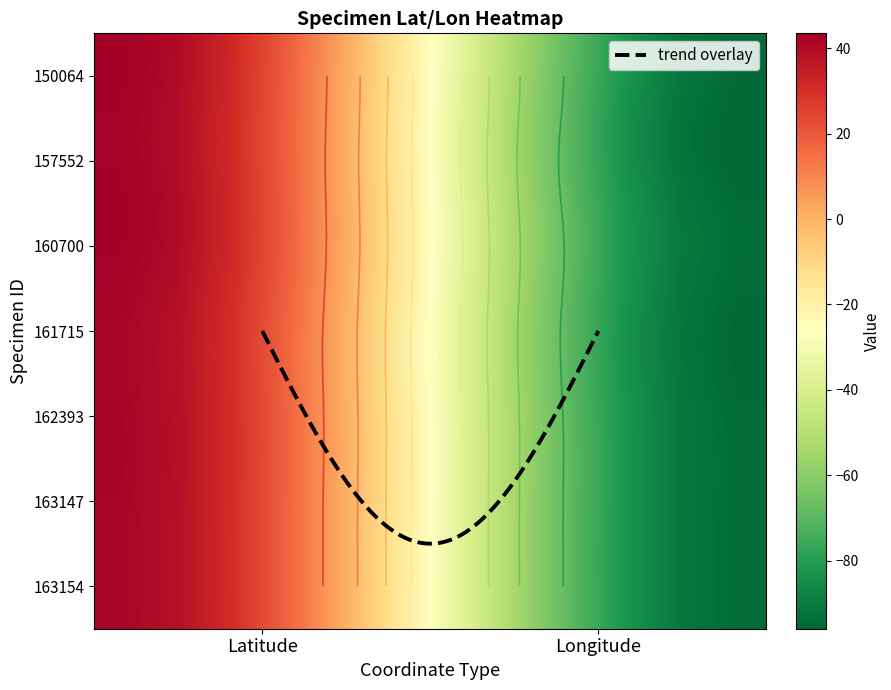

List the series in order of their peak value, lowest first.

161715, 163147, 163154, 162393, 157552, 160700, 150064